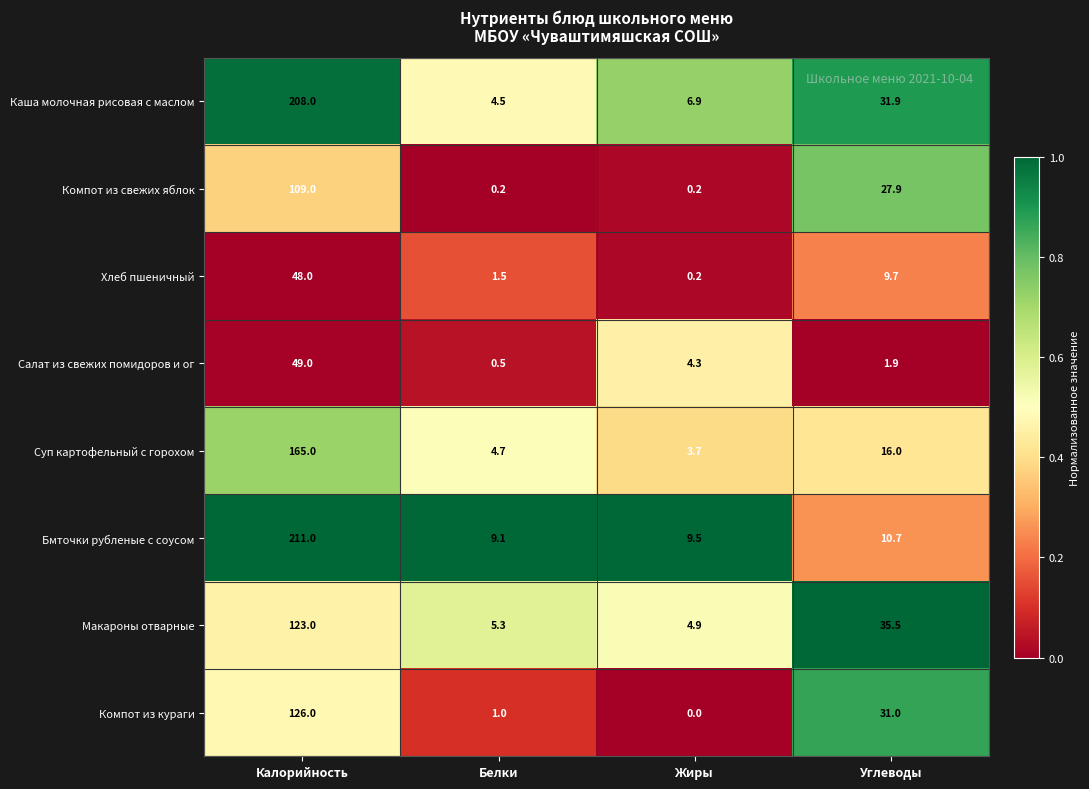

The Хлеб пшеничный series shows 13.6 at Углеводы. True or false?

False